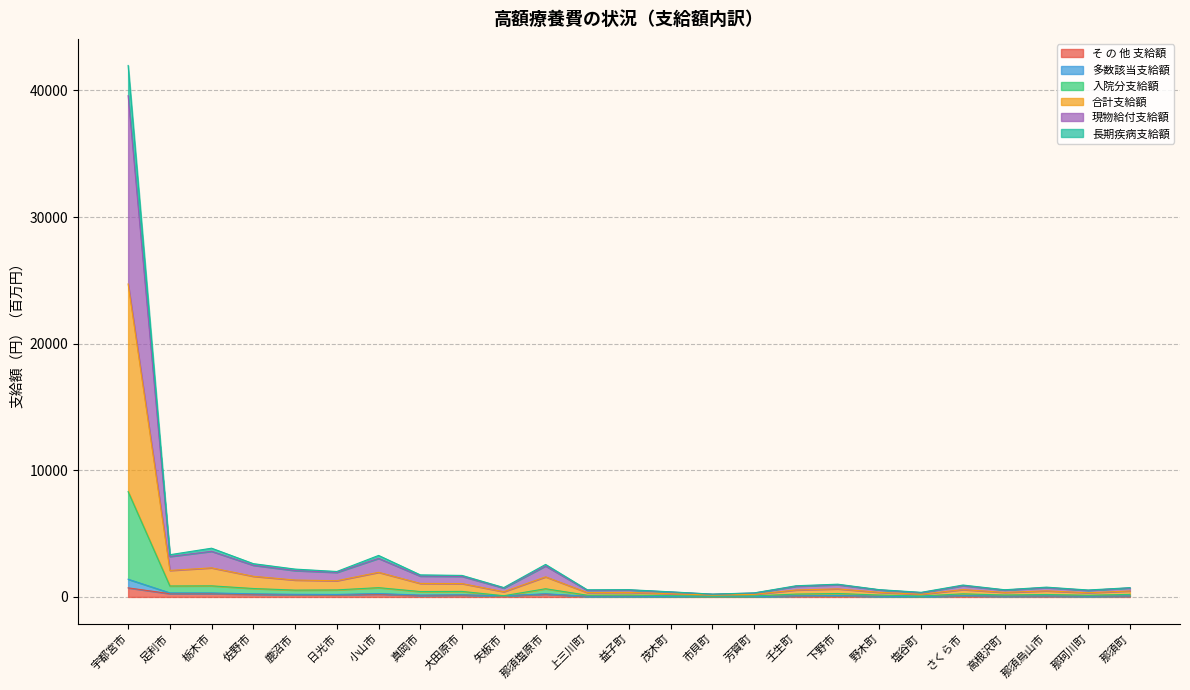

What is the label of the 12th point from the left?

上三川町